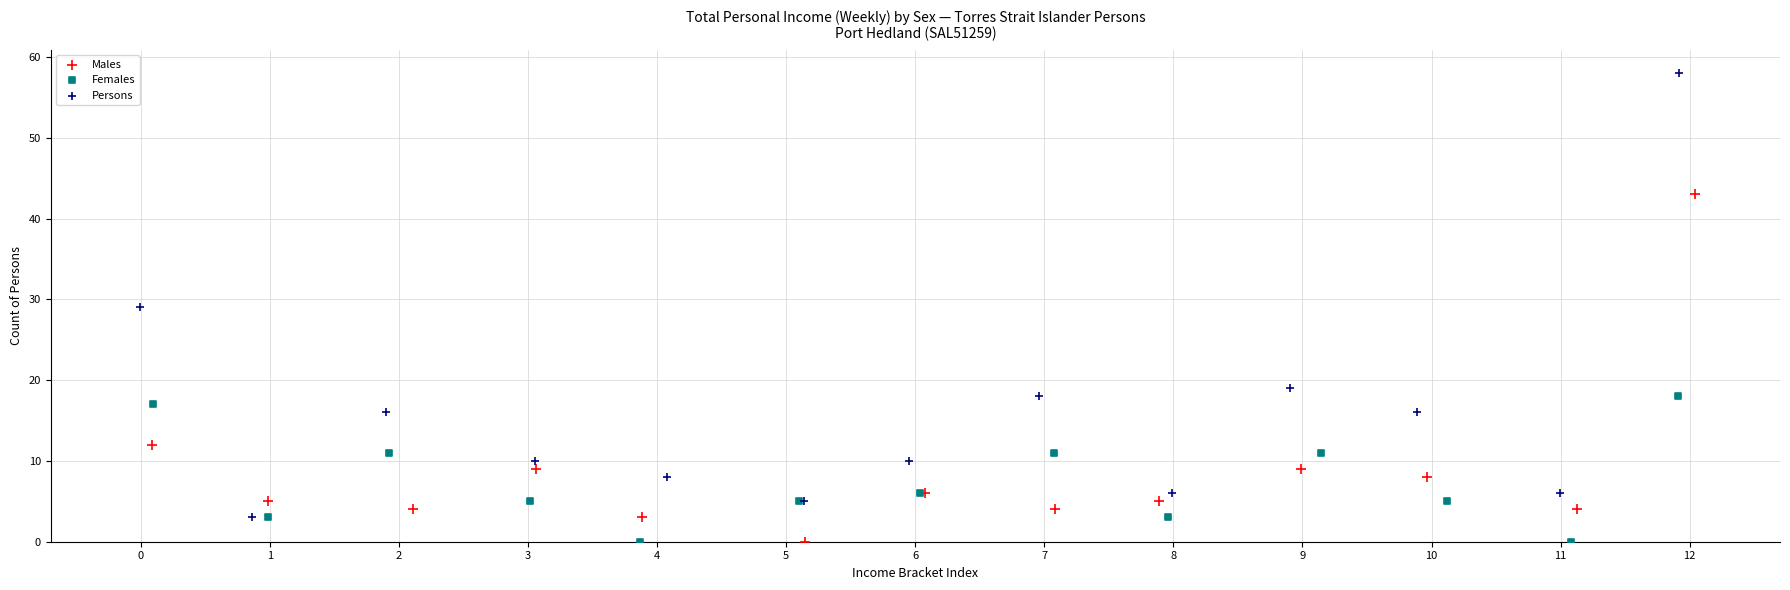

Which series reaches the maximum Y coordinate?

Persons